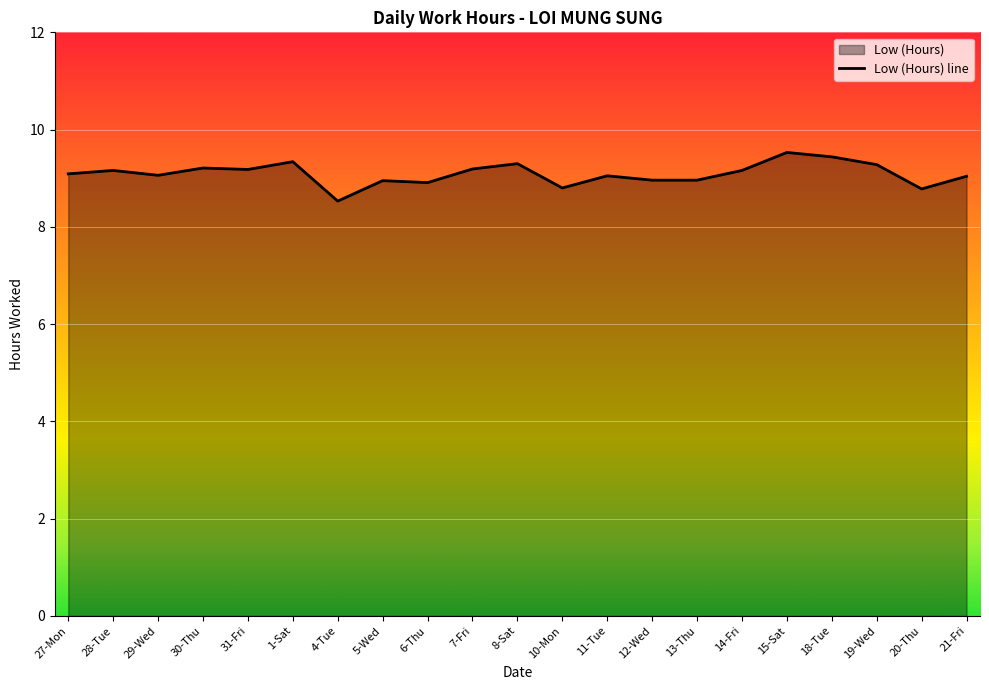

What is the difference between the maximum and minimum values?

1.0